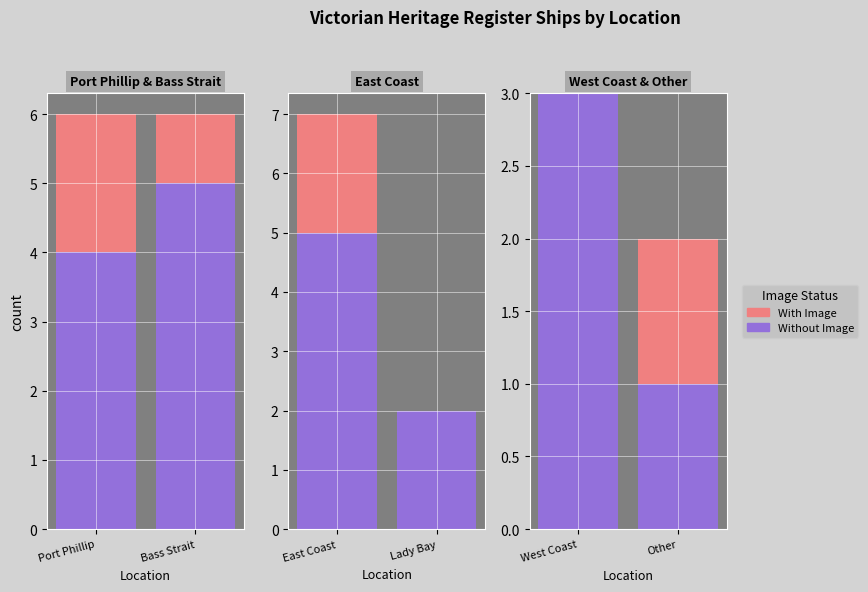

What are all the series names shown in the legend?

Without Image, With Image